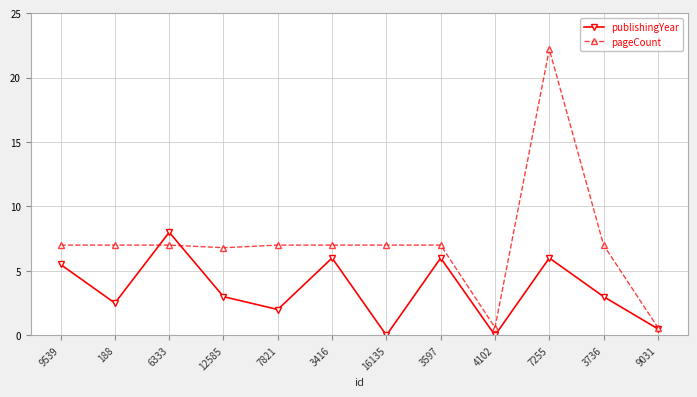

Reading right to left, what are all the values shown in this chart?

publishingYear: 0.5	3.0	6.0	0.0	6.0	0.0	6.0	2.0	3.0	8.0	2.5	5.5
pageCount: 0.6	7.0	22.2	0.6	7.0	7.0	7.0	7.0	6.8	7.0	7.0	7.0